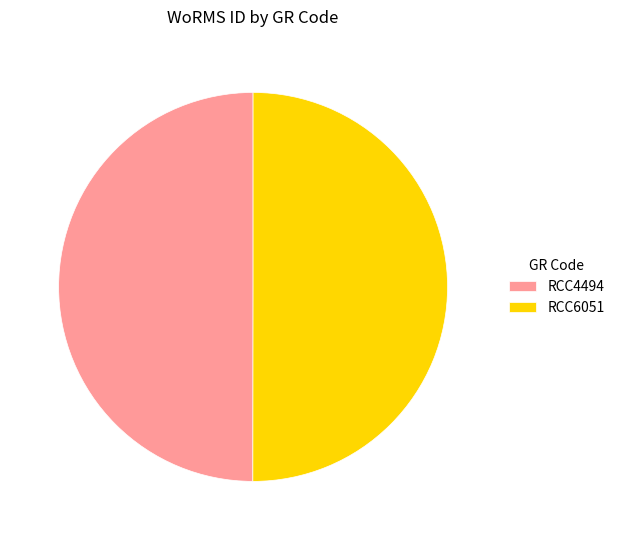

The RCC4494 slice represents 43% of the pie. True or false?

False